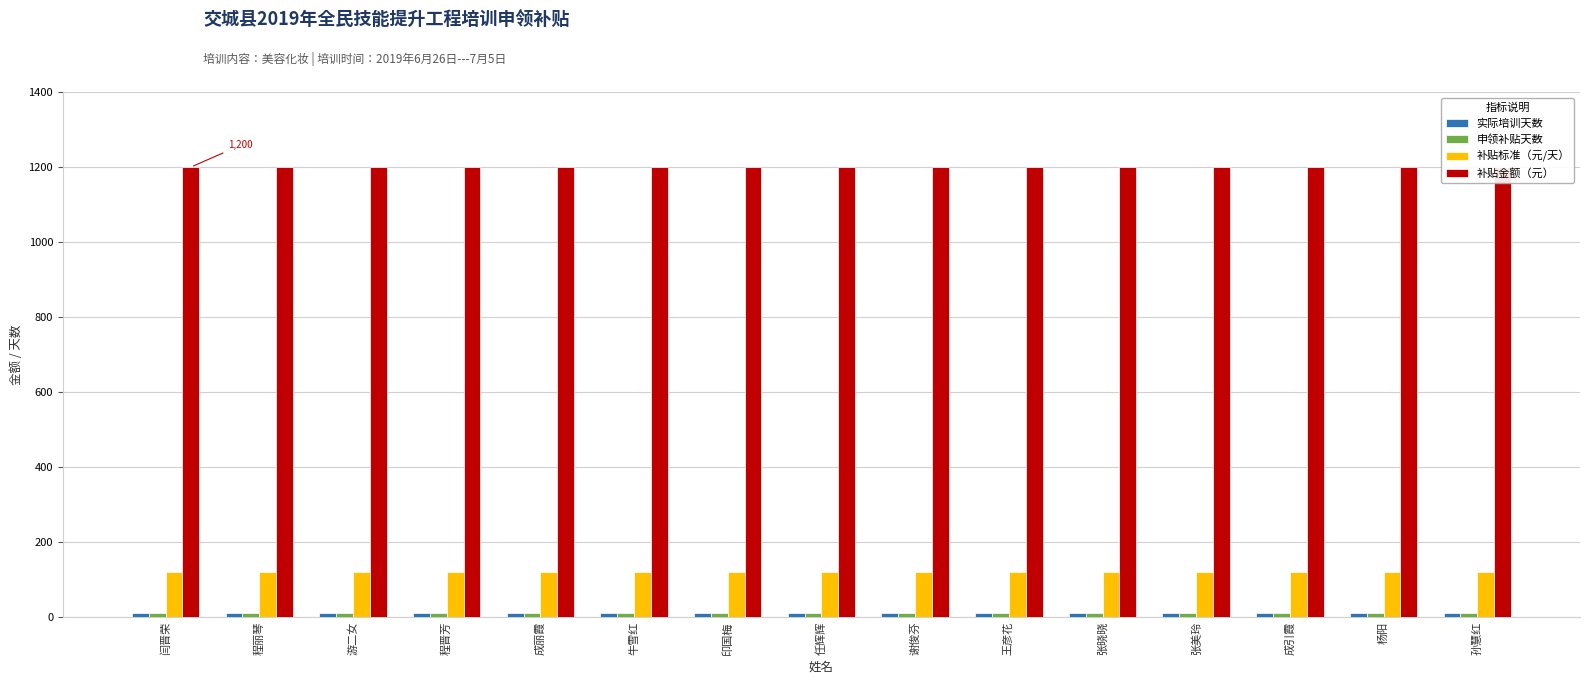

What is the sum of the 补贴标准（元/天） values at 成丽霞 and 谢俊芬?

240